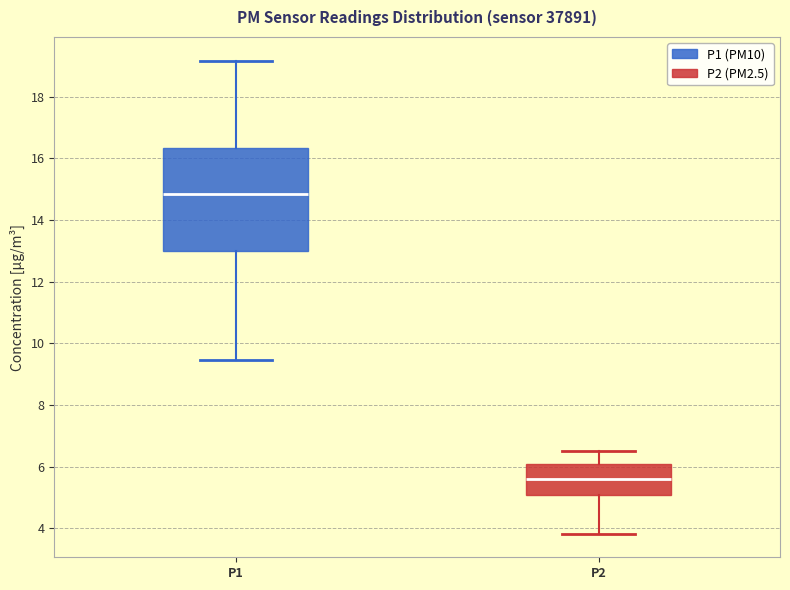

Comparing the boxes themselves (not the whiskers), which one is the tallest?

P1